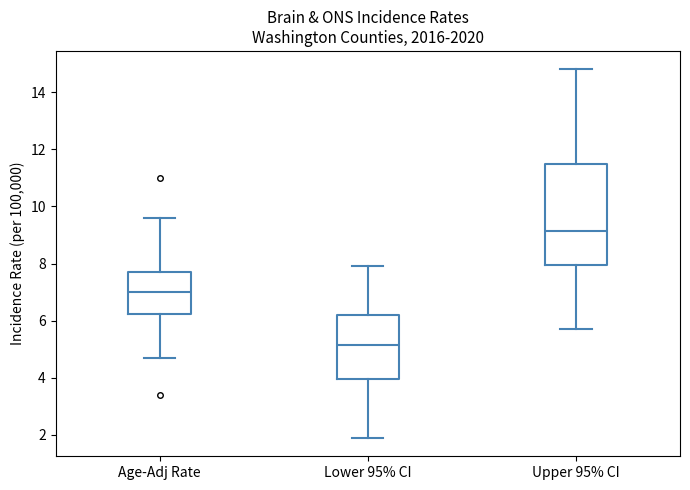

Which box has the highest median line?

Upper 95% CI